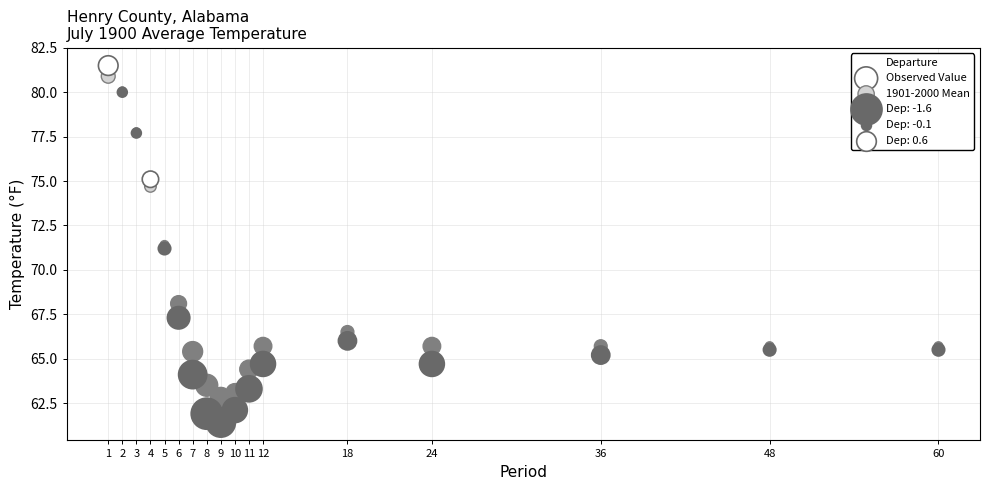

Which series reaches the maximum Y coordinate?

Observed Value